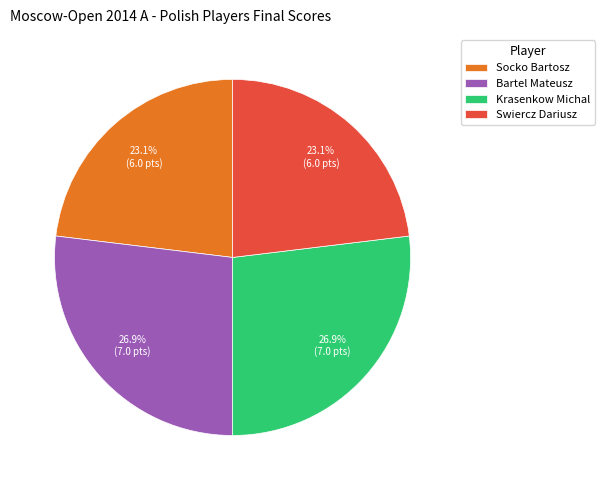

To the nearest percent, what is the average slice percentage?

25%